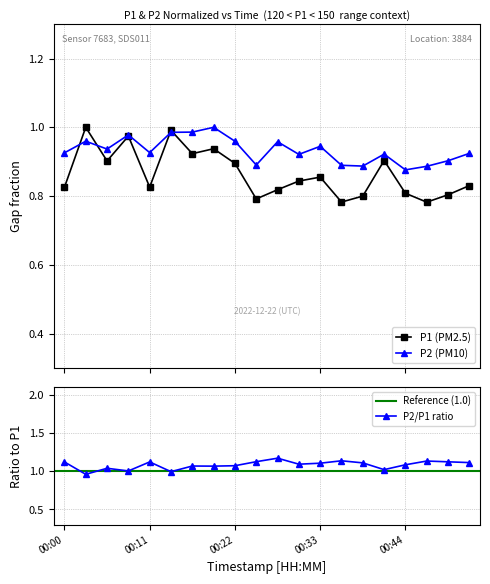

Does the chart display data point markers on the line(s)?

Yes